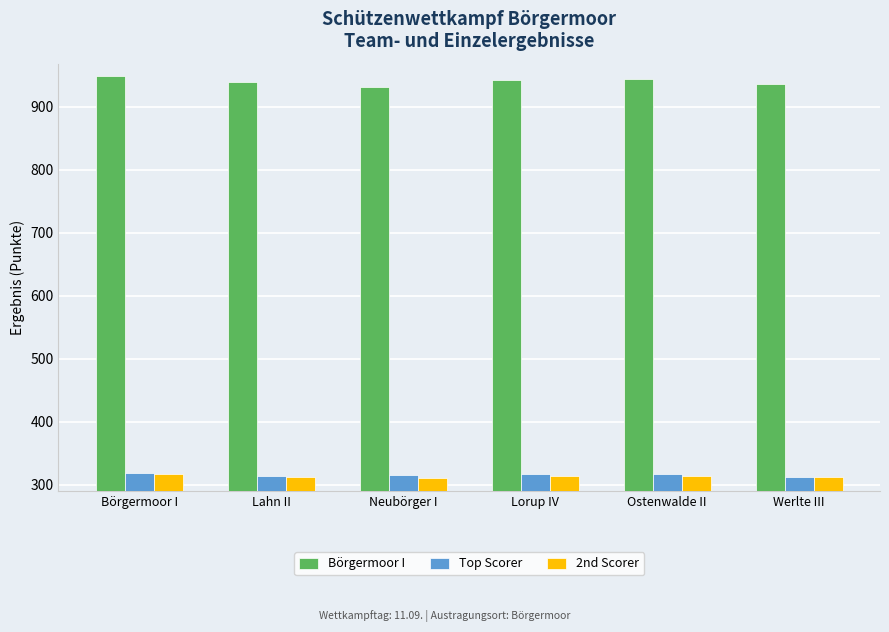

What is the sum of all Top Scorer values?

1892.2